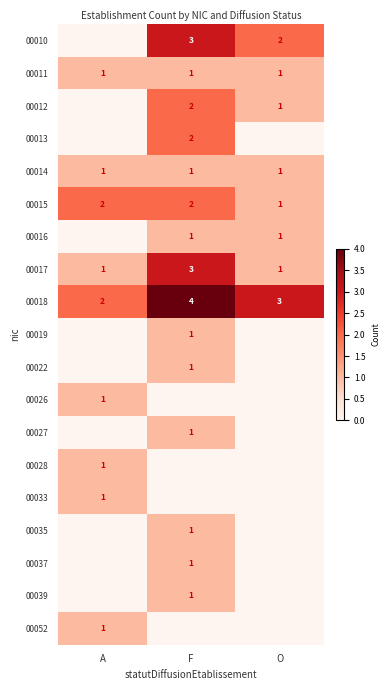

What is the sum of the 00018 values at A and O?

5